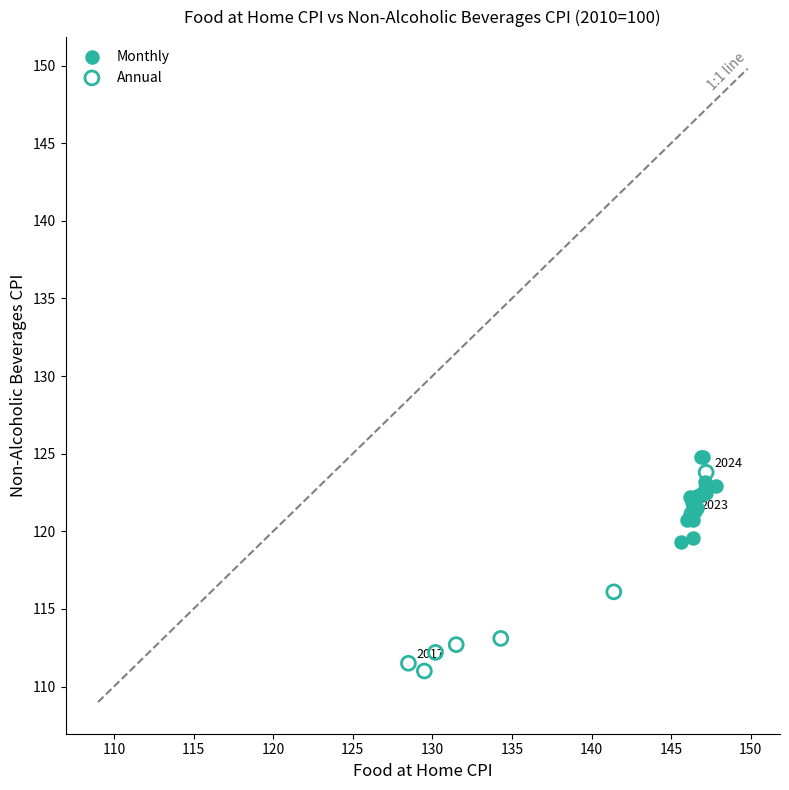

Which series has the largest Y range (max minus min)?

Annual